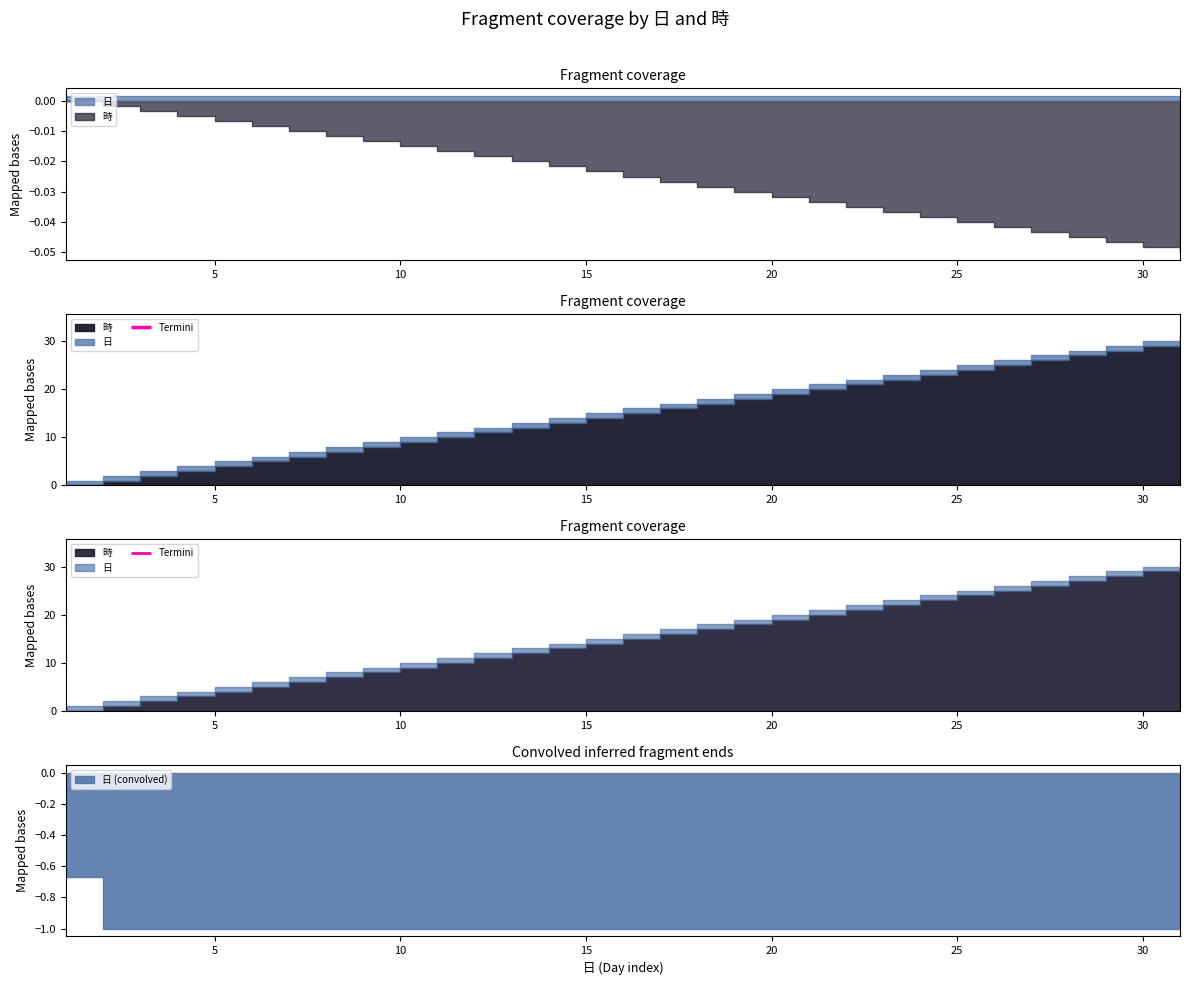

Reading left to right, transcribe all the data shown in this chart.

日: 1	2	3	4	5	6	7	8	9	10	11	12	13	14	15	16	17	18	19	20	21	22	23	24	25	26	27	28	29	30	31
時: 0	1	2	3	4	5	6	7	8	9	10	11	12	13	14	15	16	17	18	19	20	21	22	23	24	25	26	27	28	29	30